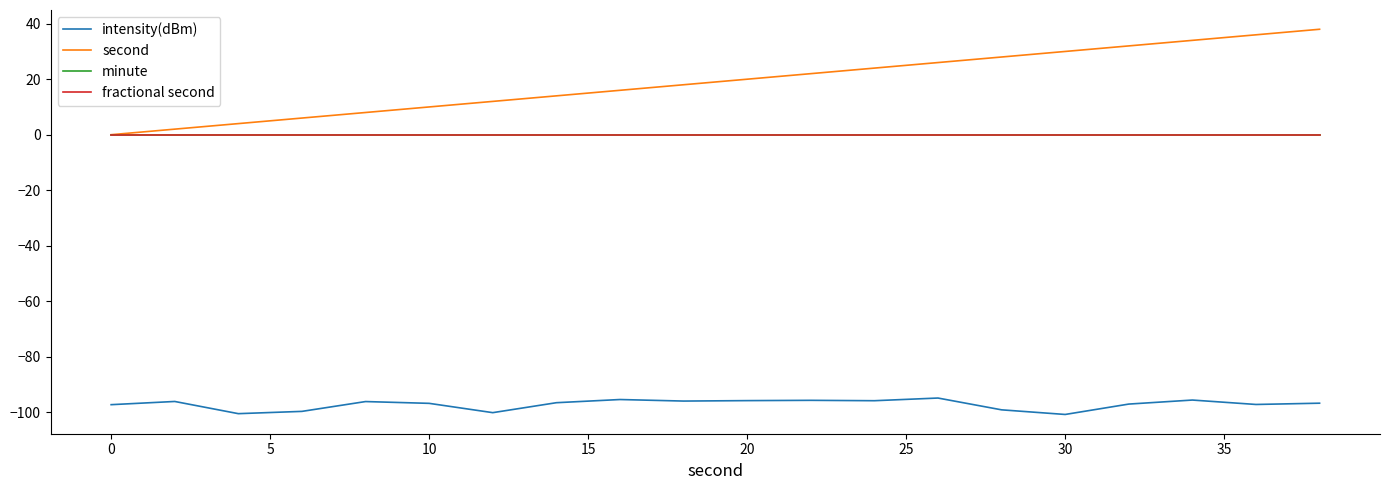

List the series in order of their peak value, lowest first.

intensity(dBm), minute, fractional second, second